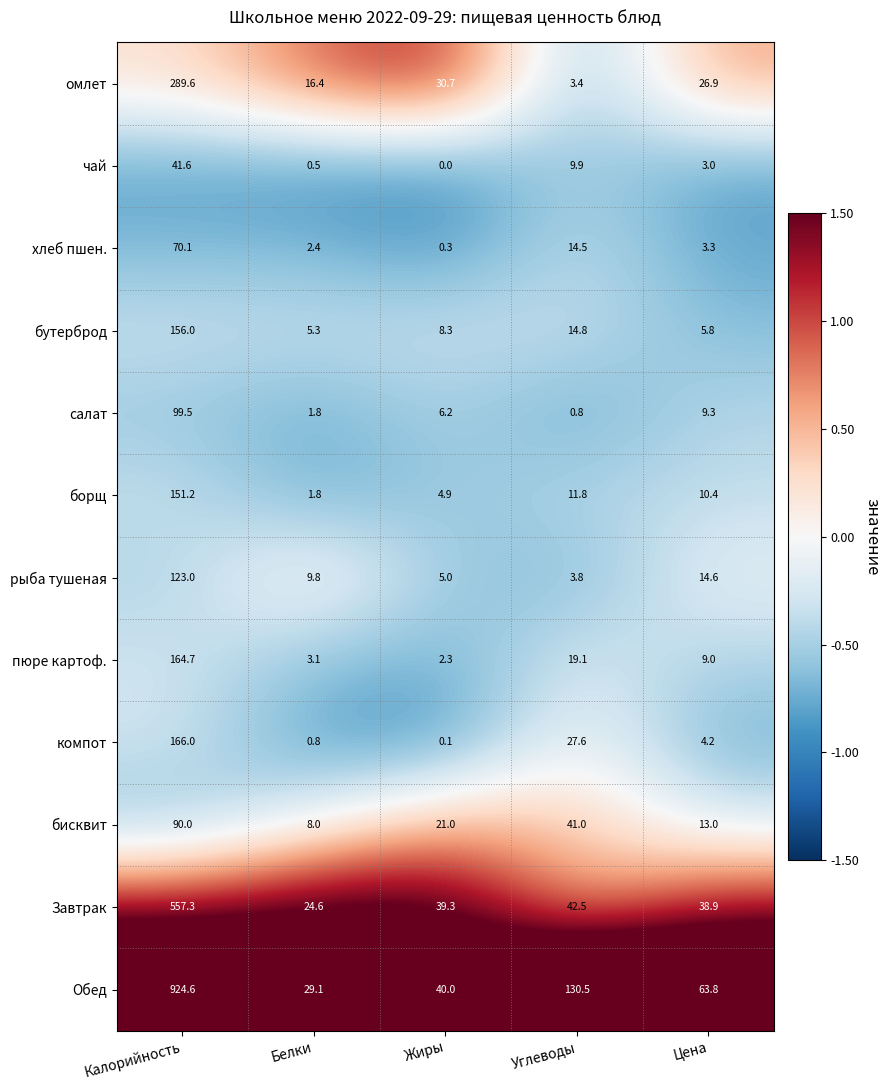

List the series in order of their peak value, highest first.

Обед, Завтрак, омлет, компот, пюре картоф., бутерброд, борщ, рыба тушеная, салат, бисквит, хлеб пшен., чай